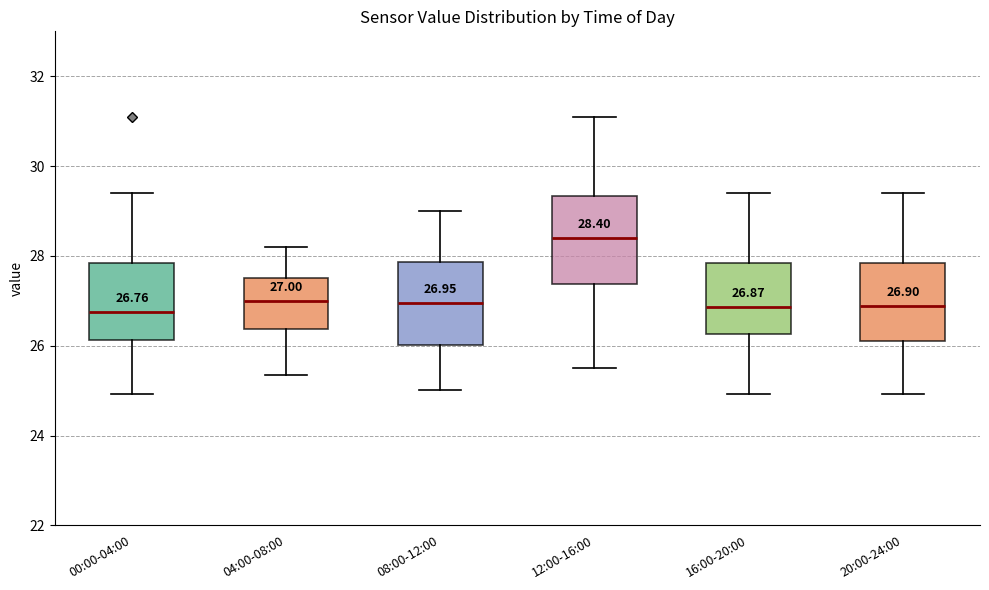

Which box's median line is the highest?

12:00-16:00